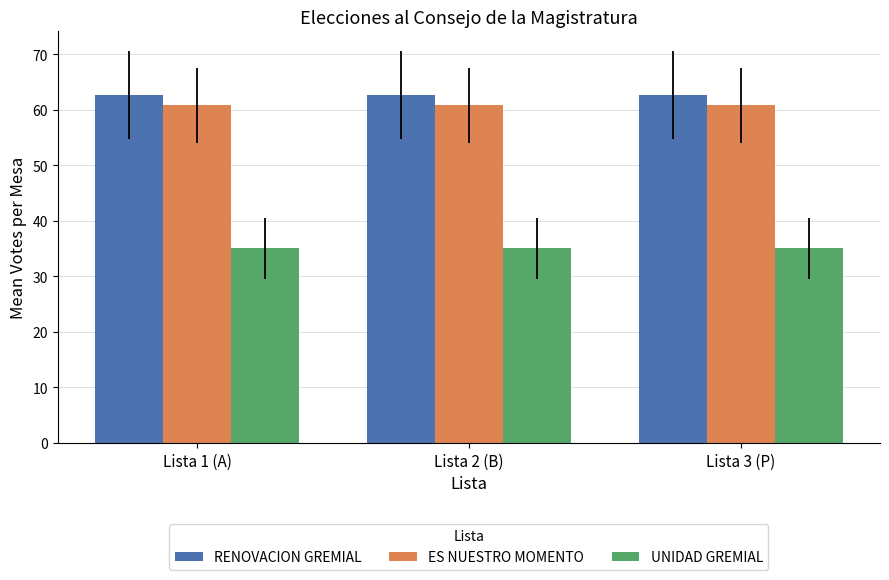

What is the maximum value for ES NUESTRO MOMENTO?

60.9